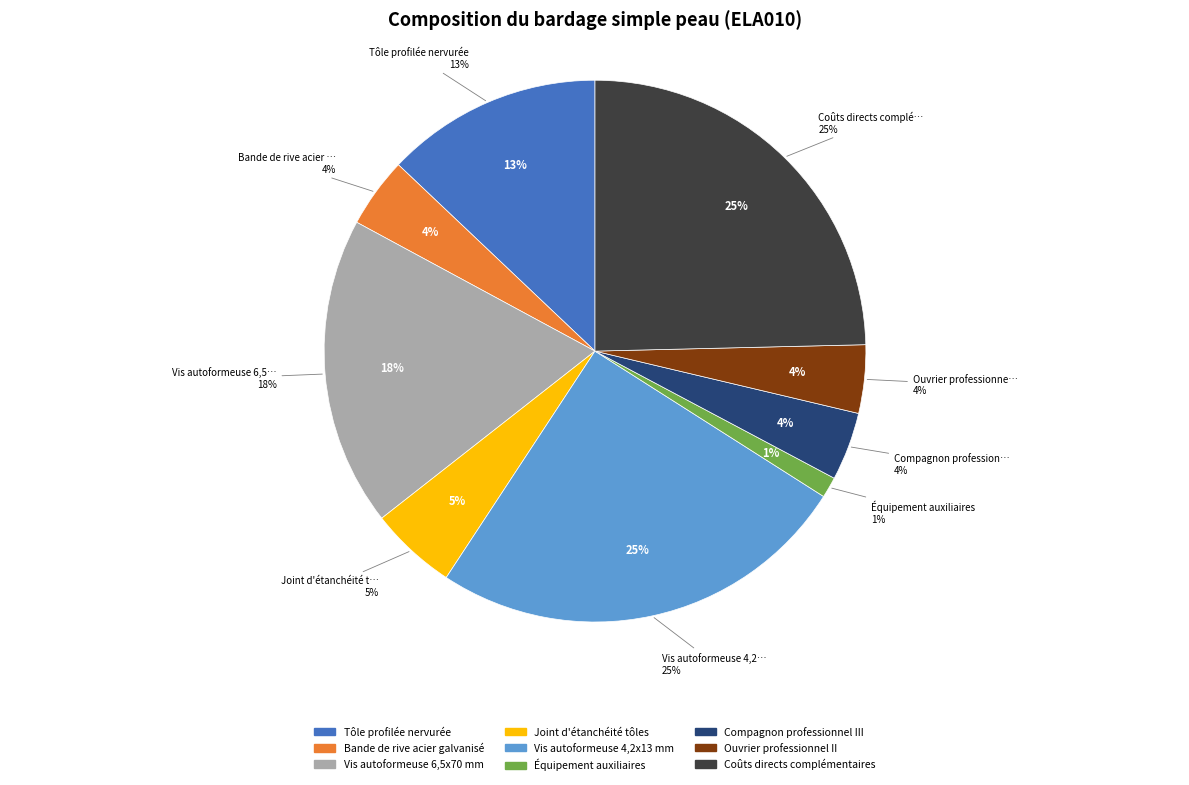

Is Coûts directs complémentaires the majority of the pie?

No